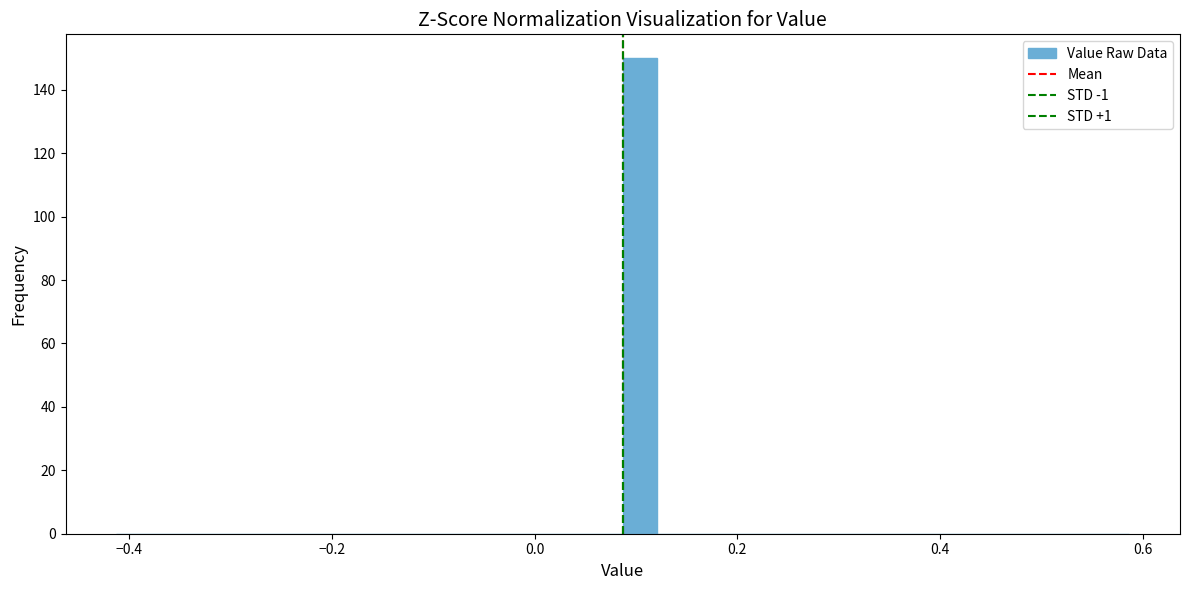

Around what value on the x-axis is the tallest bar? Give the approximate position of its centre, as read against the axis.

0.10